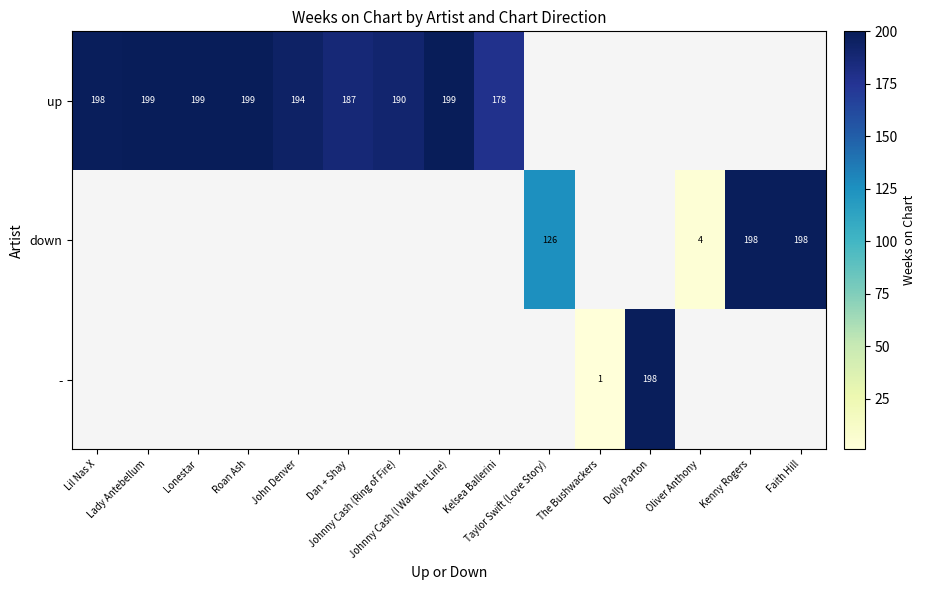

Rank the series at The Bushwackers from lowest to highest value.

up, down, -